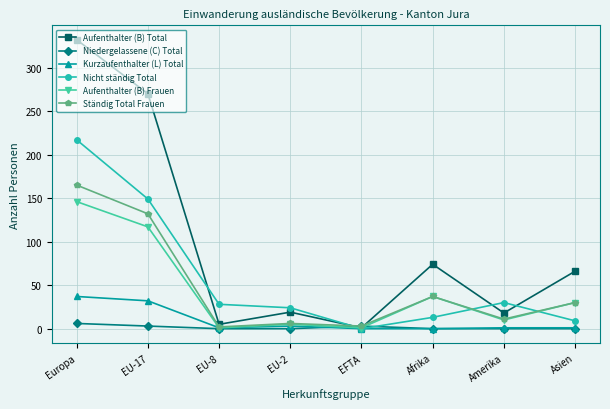

What position from the left is EFTA?

5